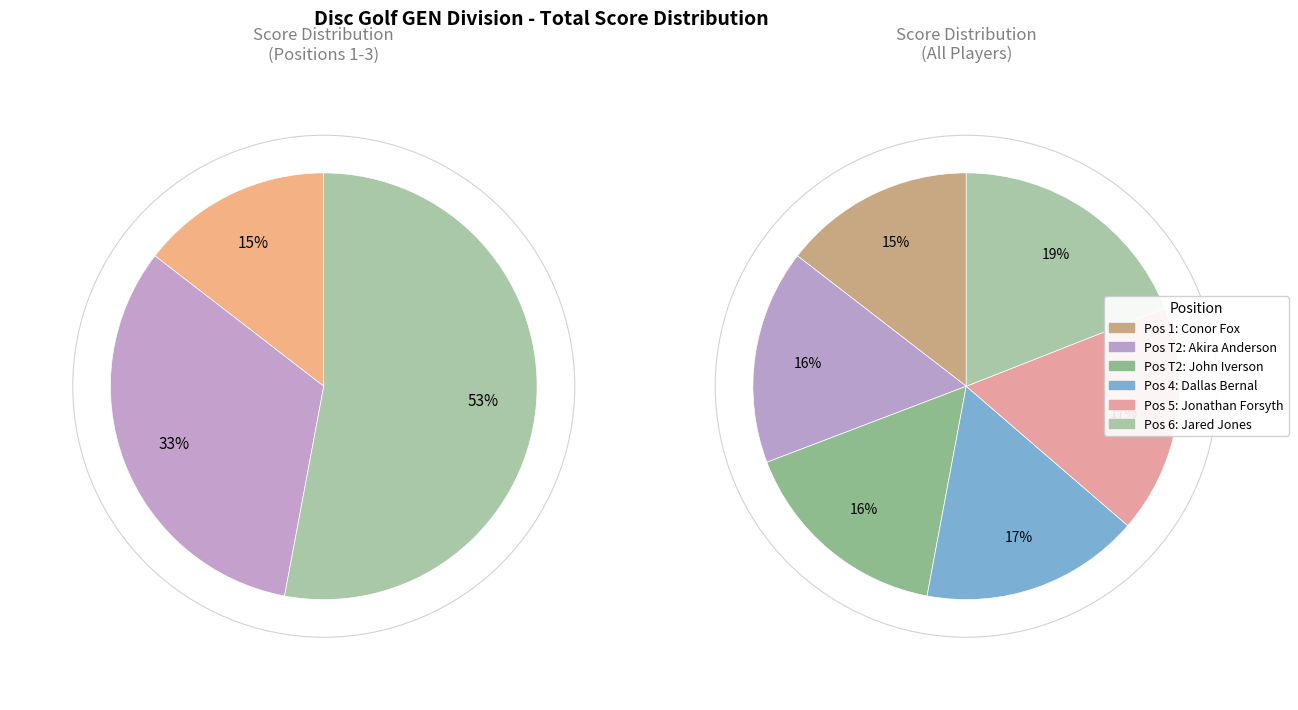

Approximately how many times larger is the value at Jonathan Forsyth & Nikolas Hill compared to Jared Jones & Jarred Pittman?

0.9